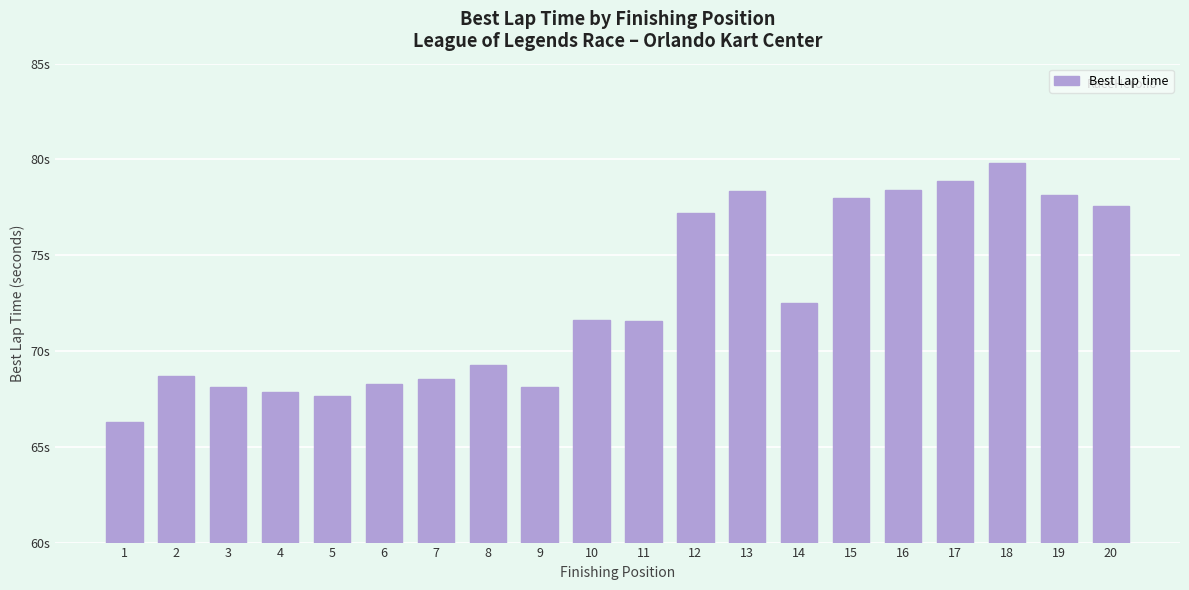

Are the bars horizontal?

No